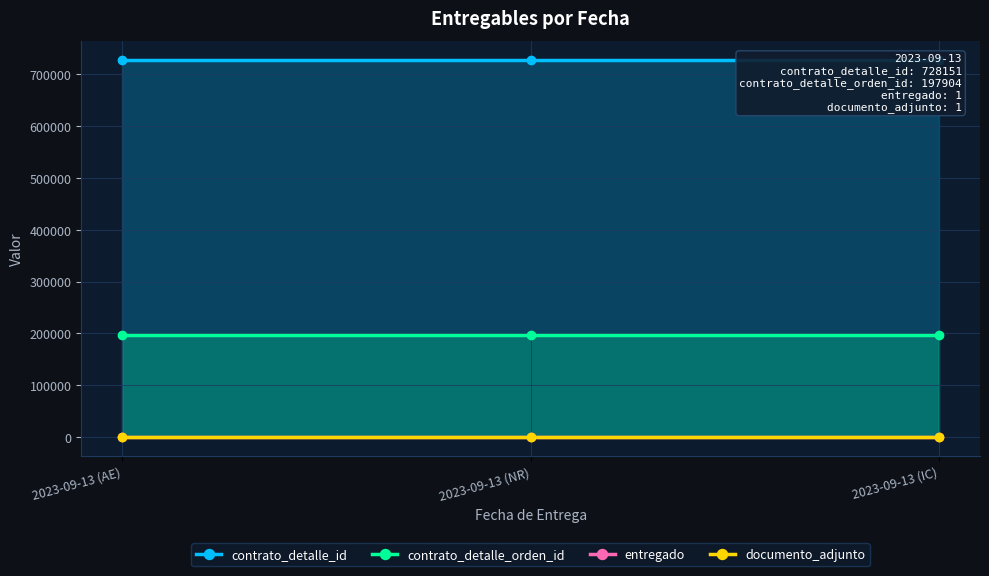

At which label is contrato_detalle_id closest to 728151?

2023-09-13 (AE)